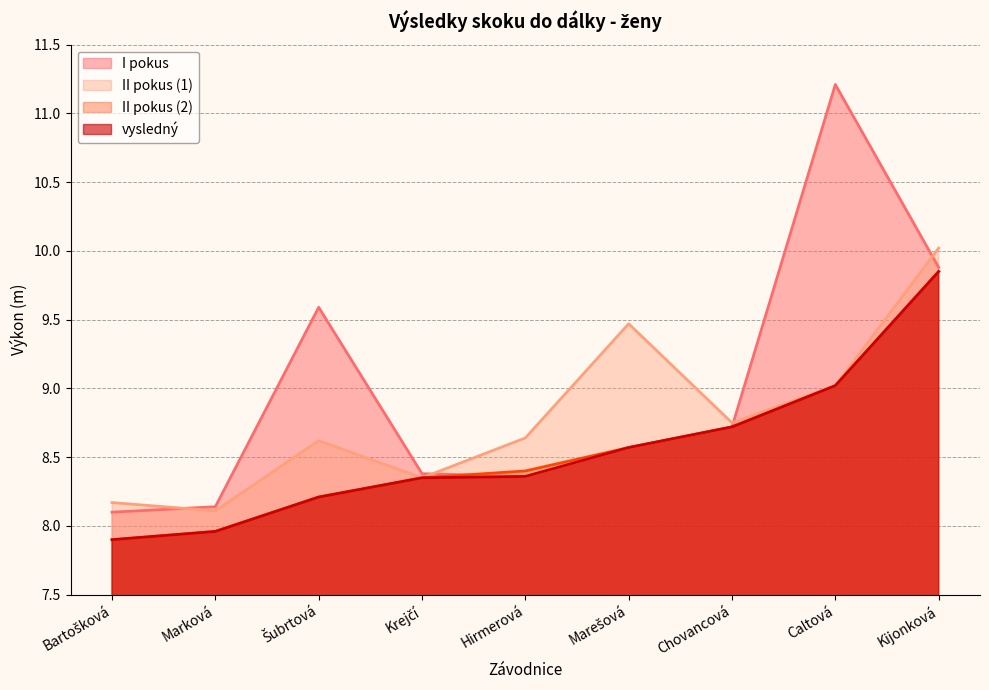

What is the average value of the I pokus series?

9.0